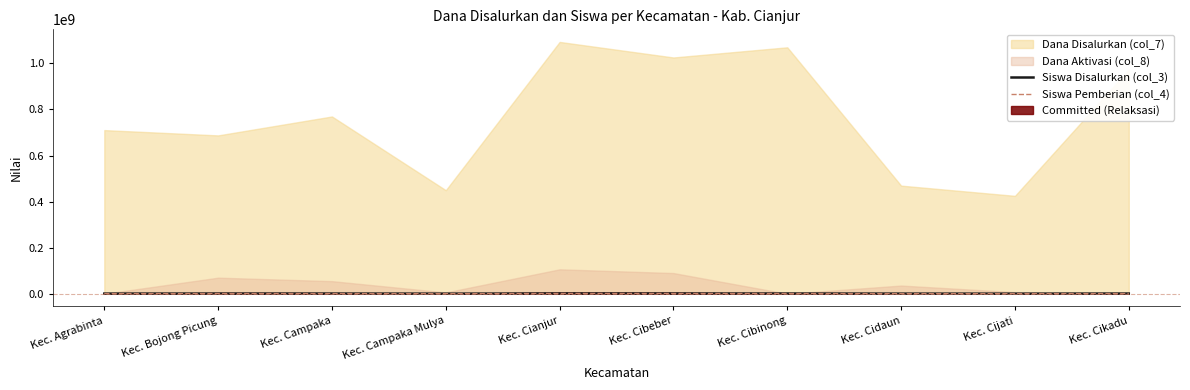

In Siswa Pemberian (col_4), how many points are lower than both neighbors (excluding endpoints)?

2